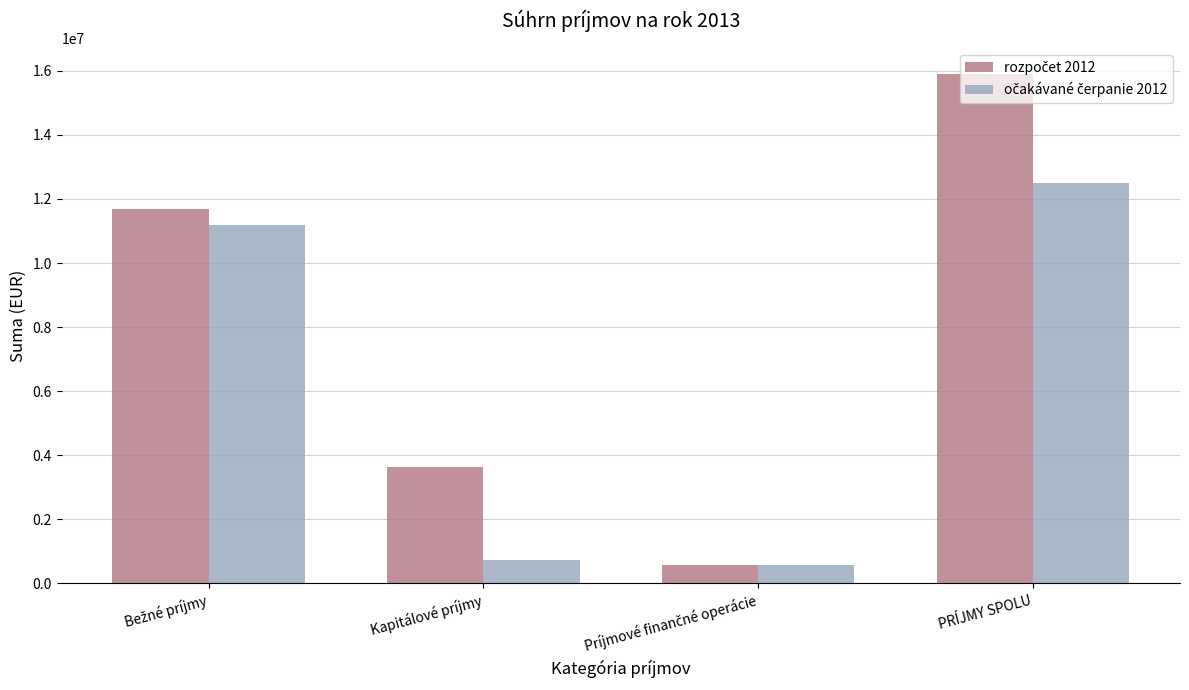

What is the smallest value displayed?

574727